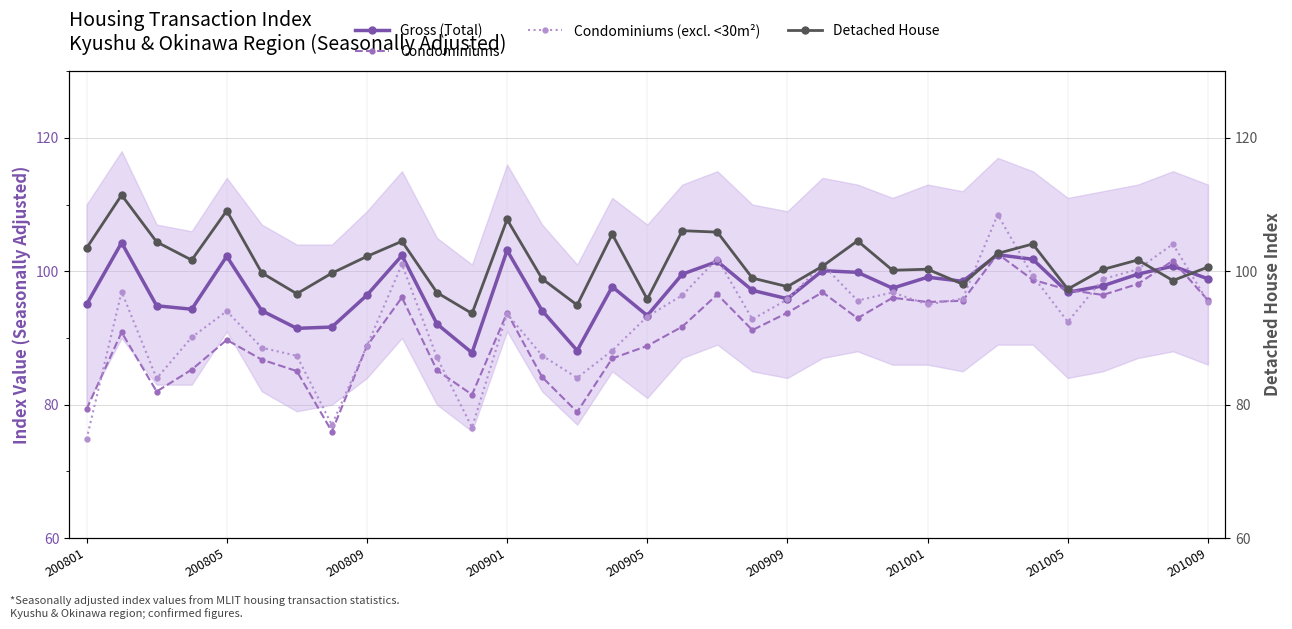

Reading left to right, extract all data points from this chart.

Gross (Total): 95.0	104.3	94.8	94.3	102.2	94.1	91.4	91.6	96.4	102.4	92.1	87.8	103.1	94.1	88.1	97.7	93.4	99.6	101.5	97.1	95.9	100.1	99.8	97.5	99.1	98.5	102.5	101.8	96.8	97.8	99.6	100.8	98.9
Condominiums: 79.3	90.9	82.0	85.2	89.7	86.8	85.0	76.0	88.8	96.1	85.1	81.5	93.8	84.1	78.9	86.9	88.8	91.7	96.5	91.2	93.8	96.8	93.0	96.0	95.4	95.6	102.6	98.7	97.2	96.5	98.1	101.6	95.7
Condominiums (excl. <30m²): 74.8	96.9	83.9	90.1	94.0	88.5	87.3	77.0	88.8	101.0	87.1	76.6	93.6	87.4	84.0	88.1	93.2	96.4	101.9	92.8	95.8	101.0	95.6	96.8	95.0	95.9	108.5	99.3	92.4	98.8	100.3	104.1	95.4
Detached House: 103.5	111.4	104.4	101.7	109.1	99.8	96.6	99.7	102.2	104.5	96.8	93.7	107.8	98.9	94.9	105.6	95.8	106.1	105.9	99.0	97.7	100.8	104.6	100.2	100.3	98.1	102.7	104.1	97.3	100.3	101.7	98.6	100.6